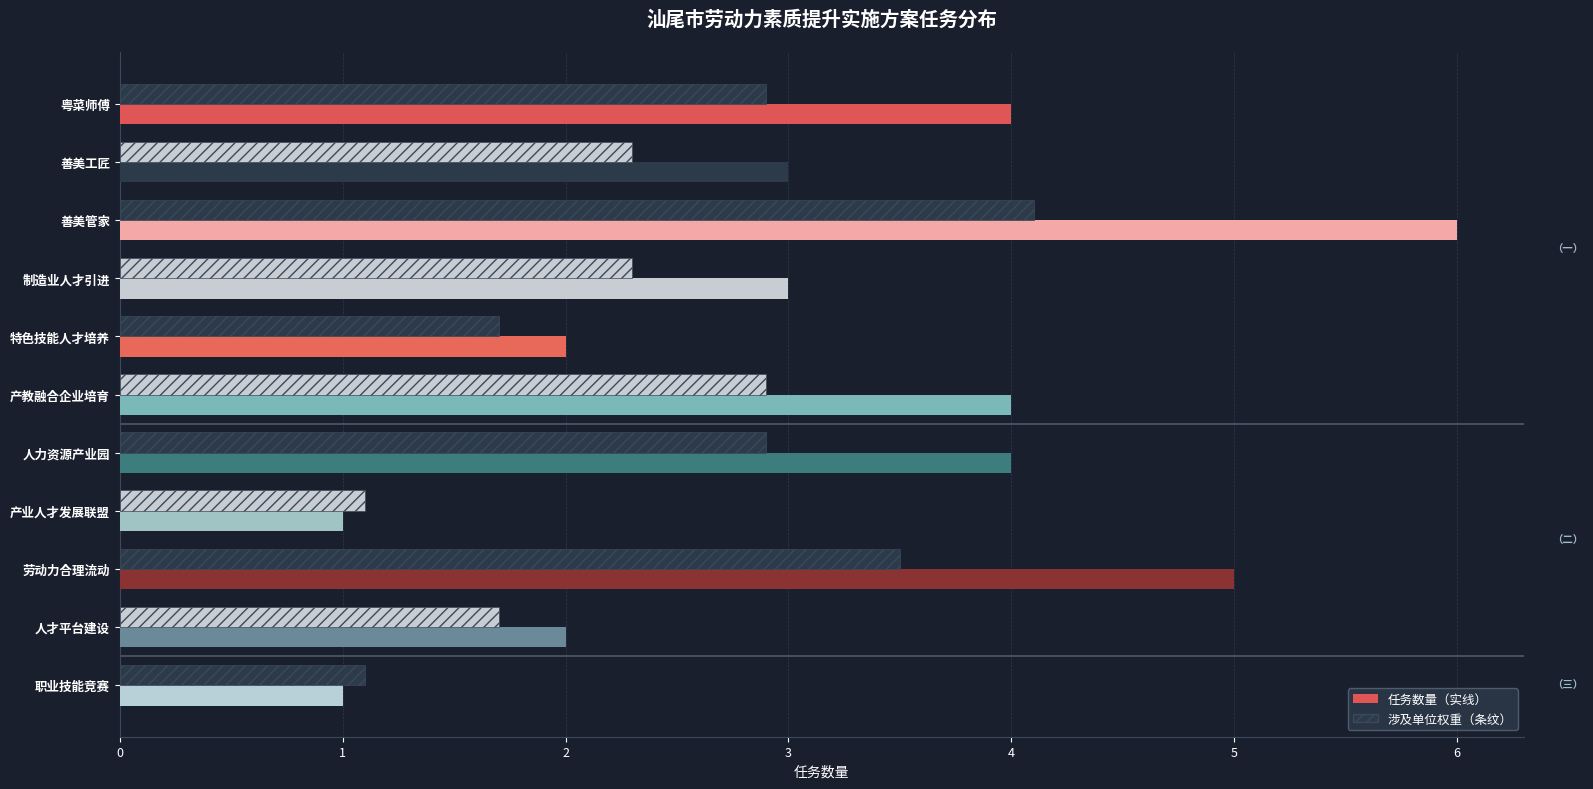

Count the number of categories in the chart.

11